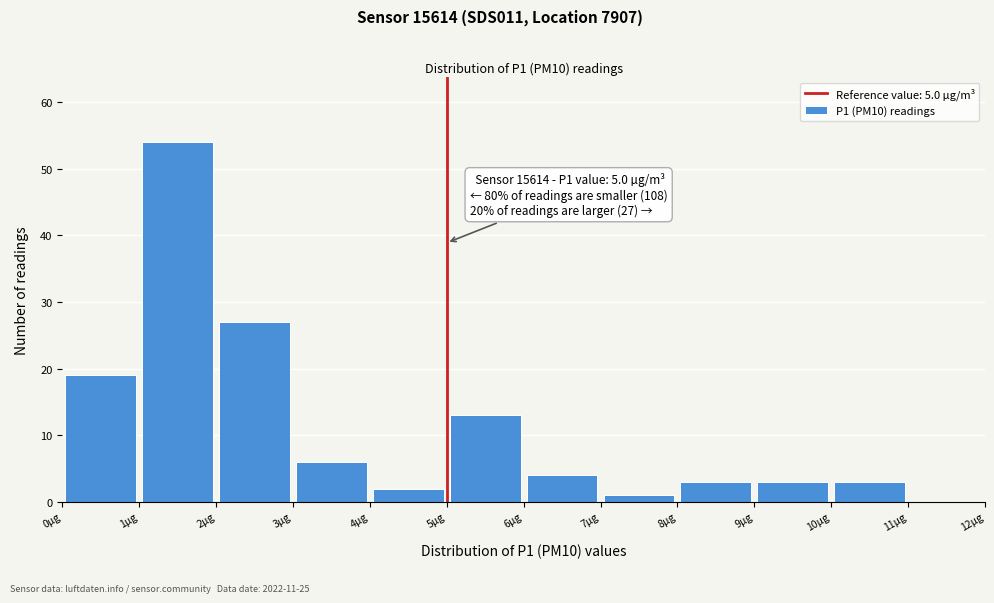

Over which range of the x-axis is the bar tallest?

1 to 2